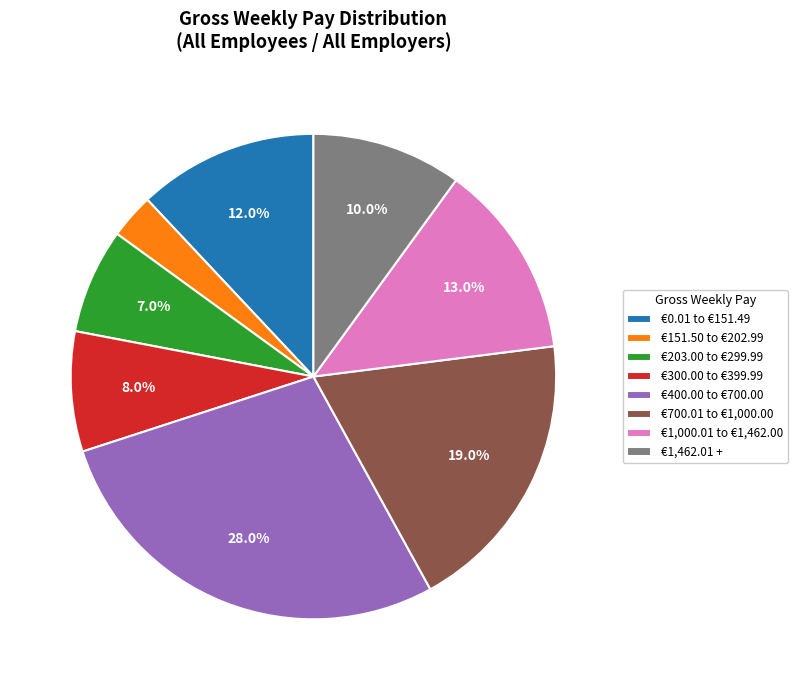

Do €151.50 to €202.99 and €300.00 to €399.99 together represent more than half of the pie?

No